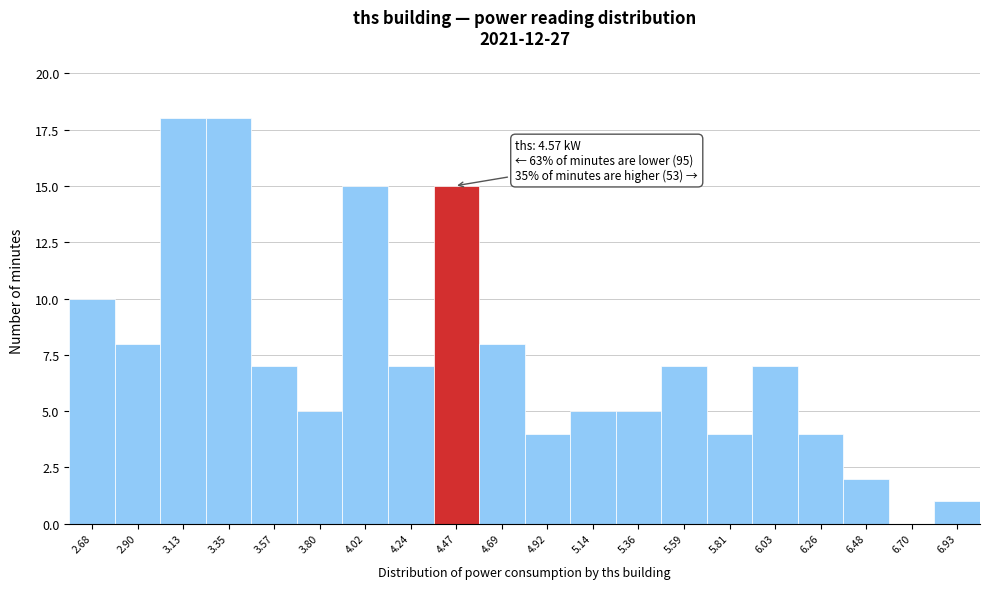

Reading left to right, transcribe all the data shown in this chart.

2.68=10	2.90=8	3.13=18	3.35=18	3.57=7	3.80=5	4.02=15	4.24=7	4.47=15	4.69=8	4.92=4	5.14=5	5.36=5	5.59=7	5.81=4	6.03=7	6.26=4	6.48=2	6.70=0	6.93=1